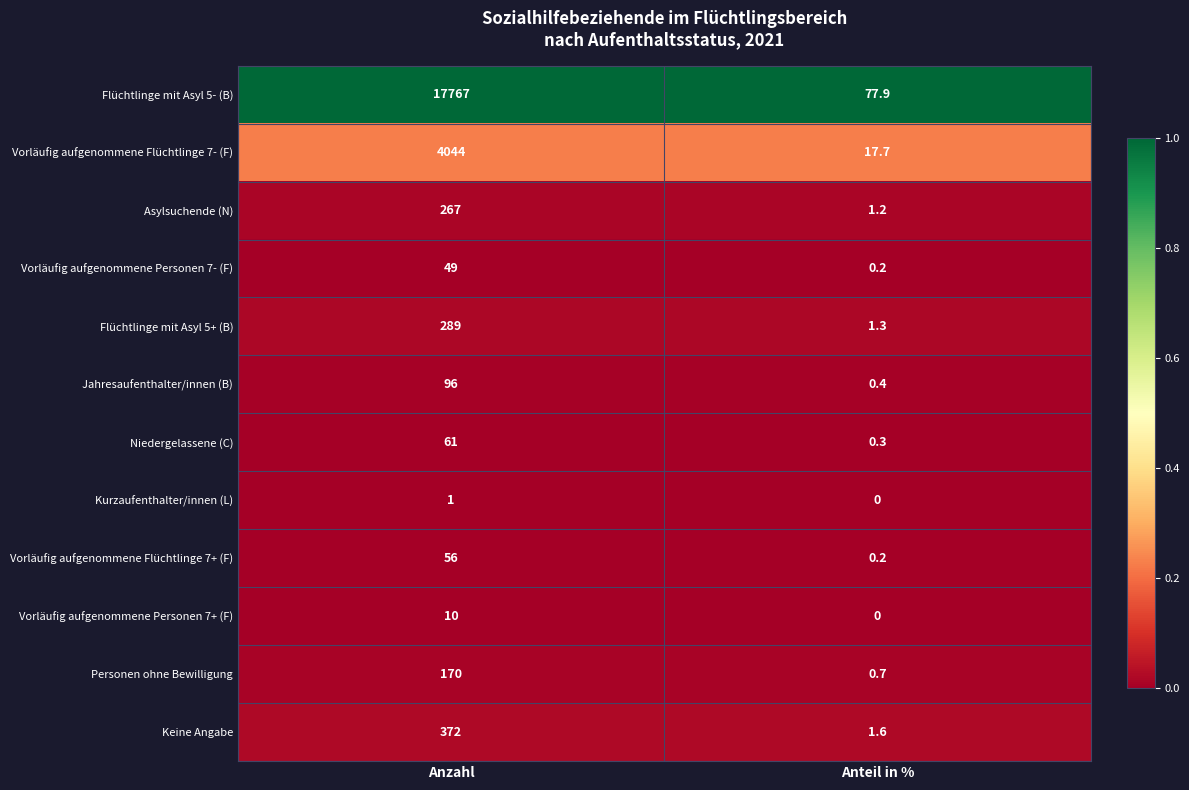

What value does the Niedergelassene (C) series have at Anzahl?

61.0